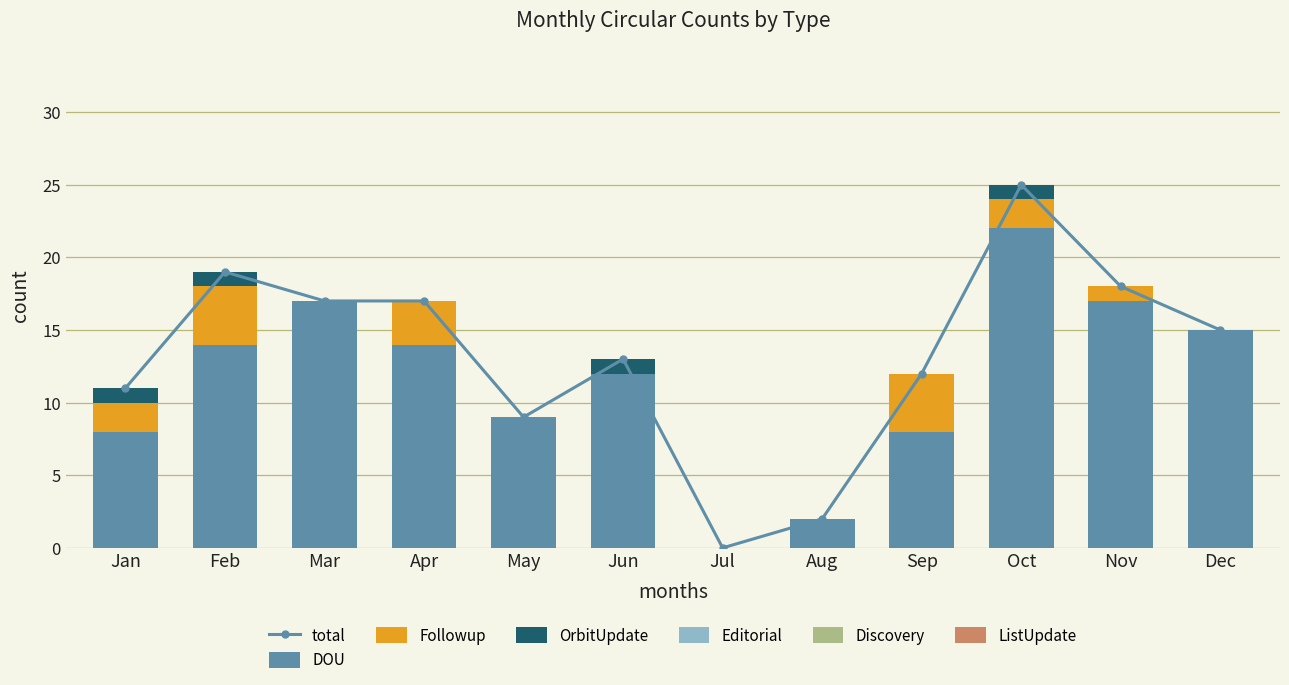

What is the highest value of the Followup series?

4